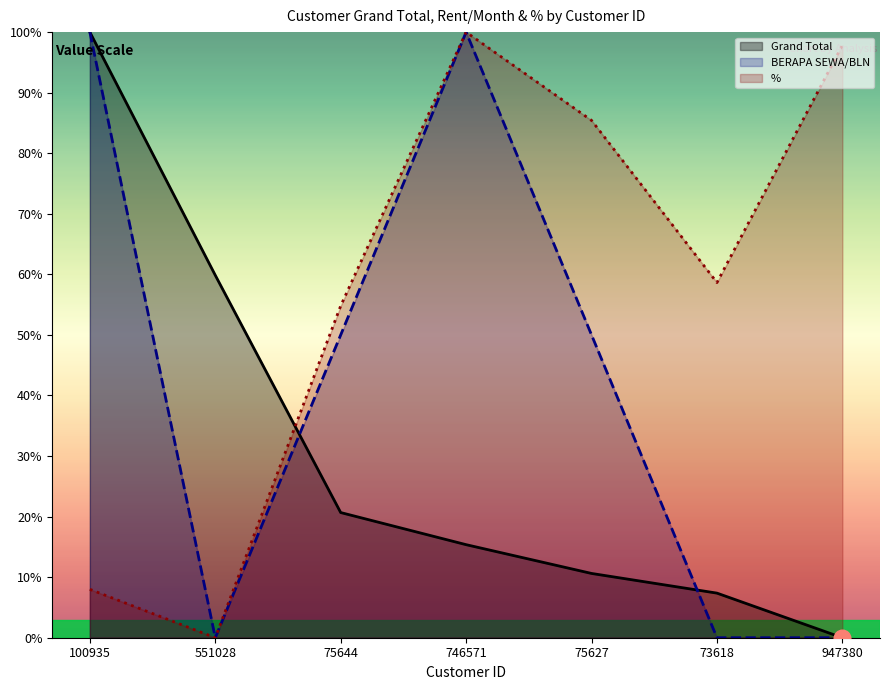

What is the label of the 4th point from the right?

746571